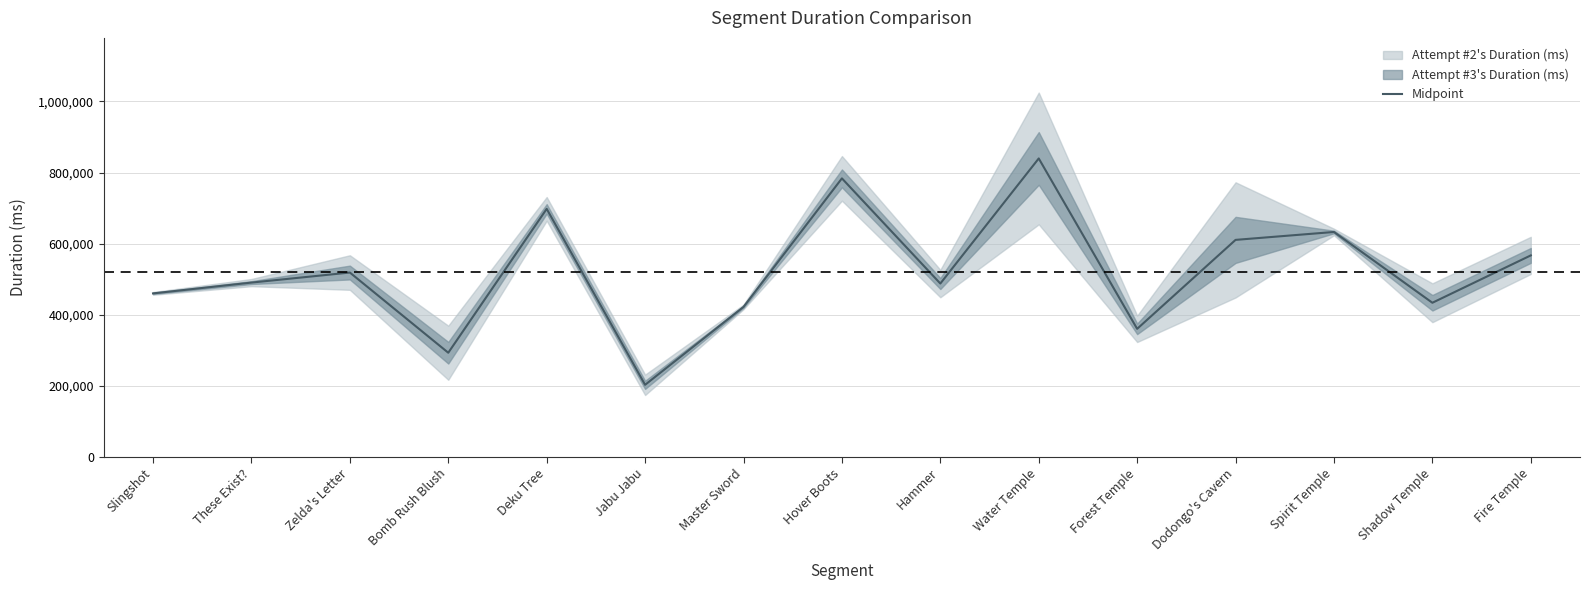

Which category has the lowest value across all series?

Jabu Jabu